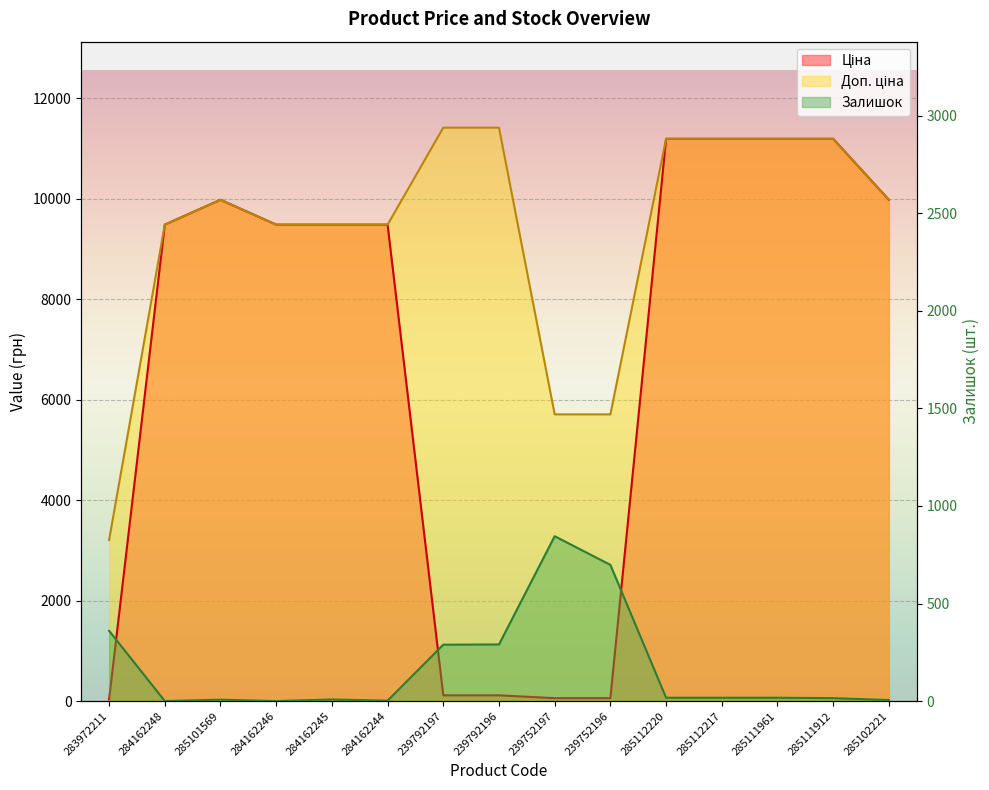

True or false: Ціна has more than 2 points higher than both neighbors.

False